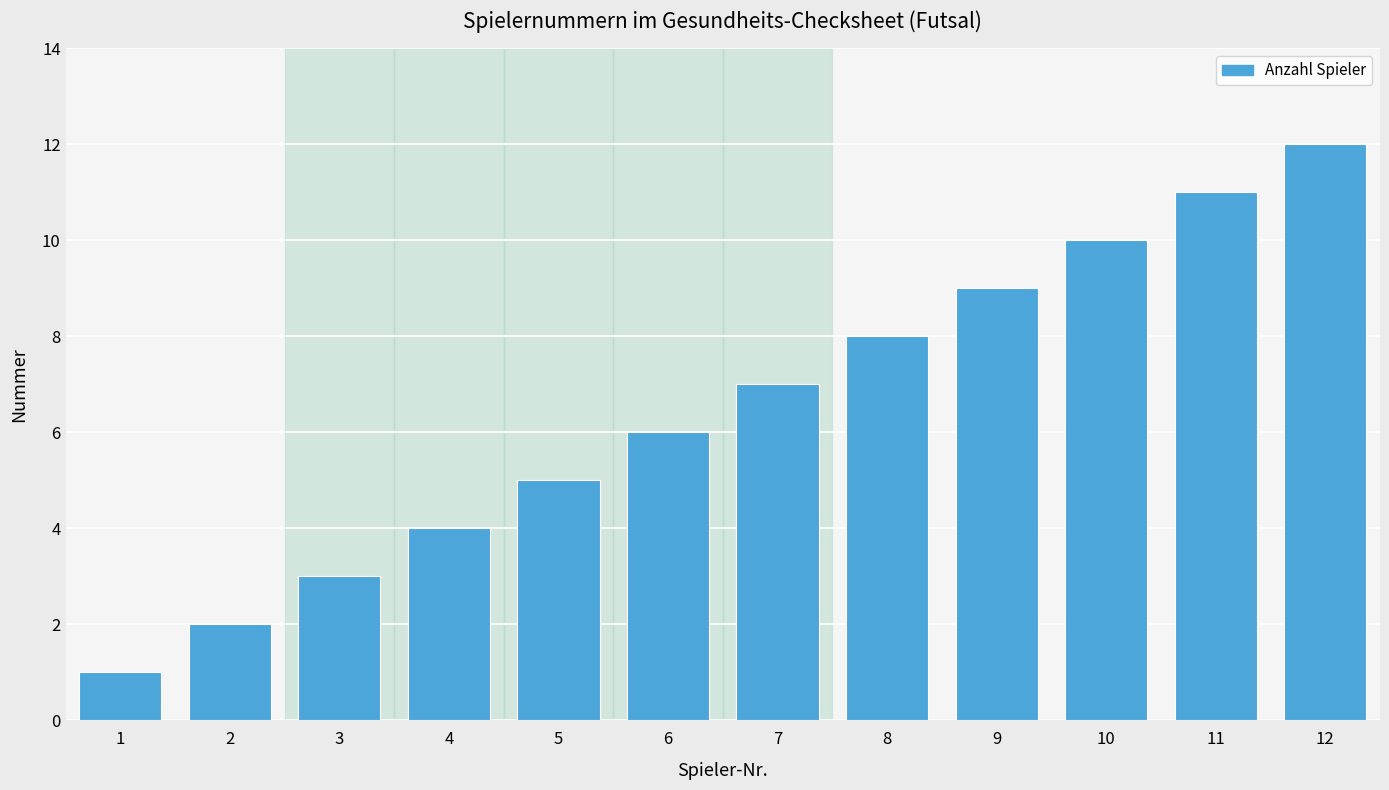

Is it true that the value at 8 is 14?

False